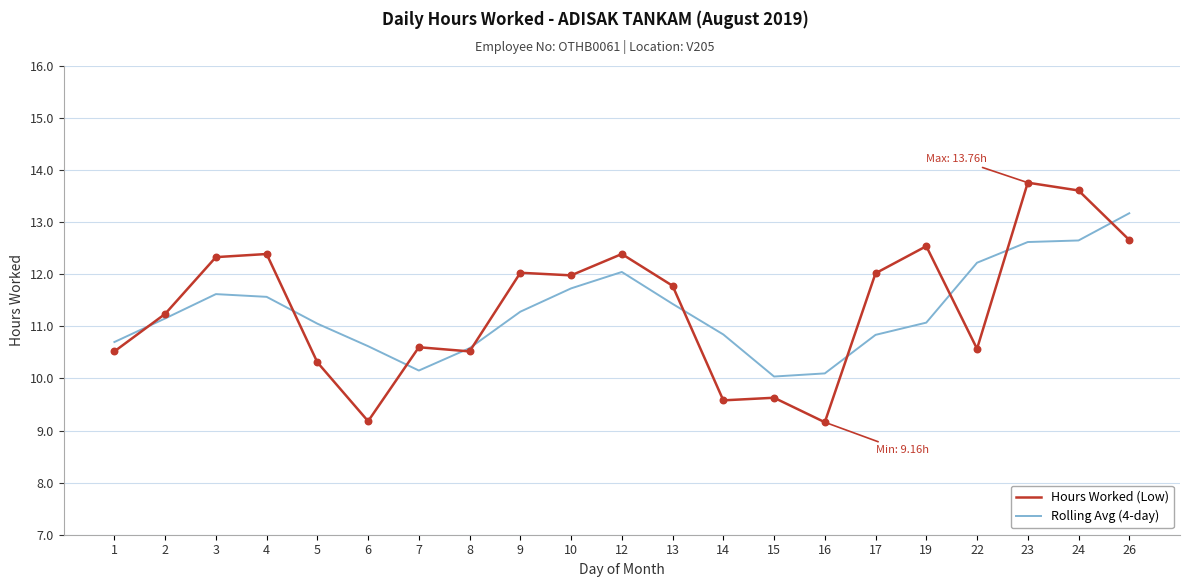

At how many categories does at least one series exceed 9?

21